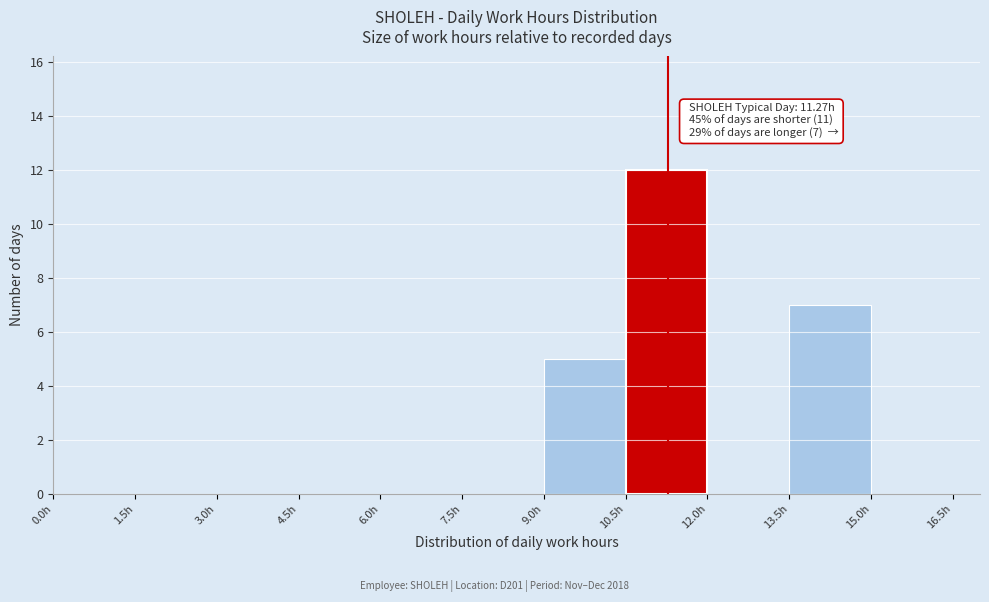

Over which range of the x-axis is the bar tallest?

10.5 to 12.0